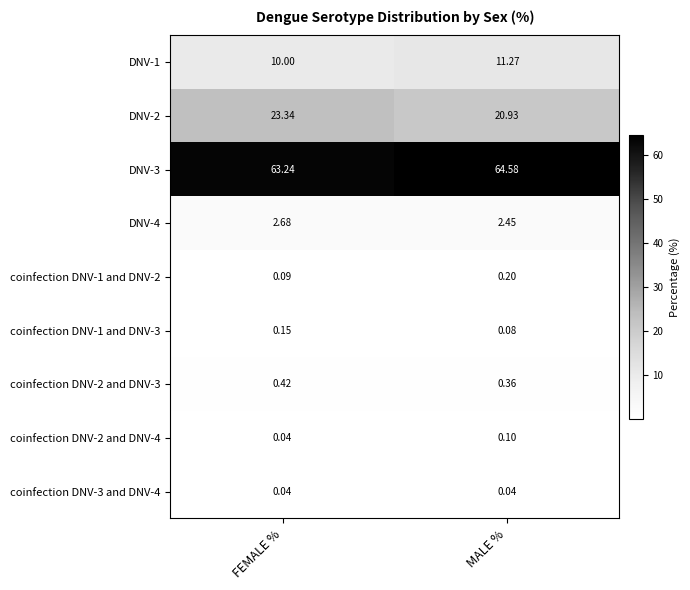

Is the value of coinfection DNV-1 and DNV-3 at MALE % greater than the value of coinfection DNV-1 and DNV-2 at MALE %?

No